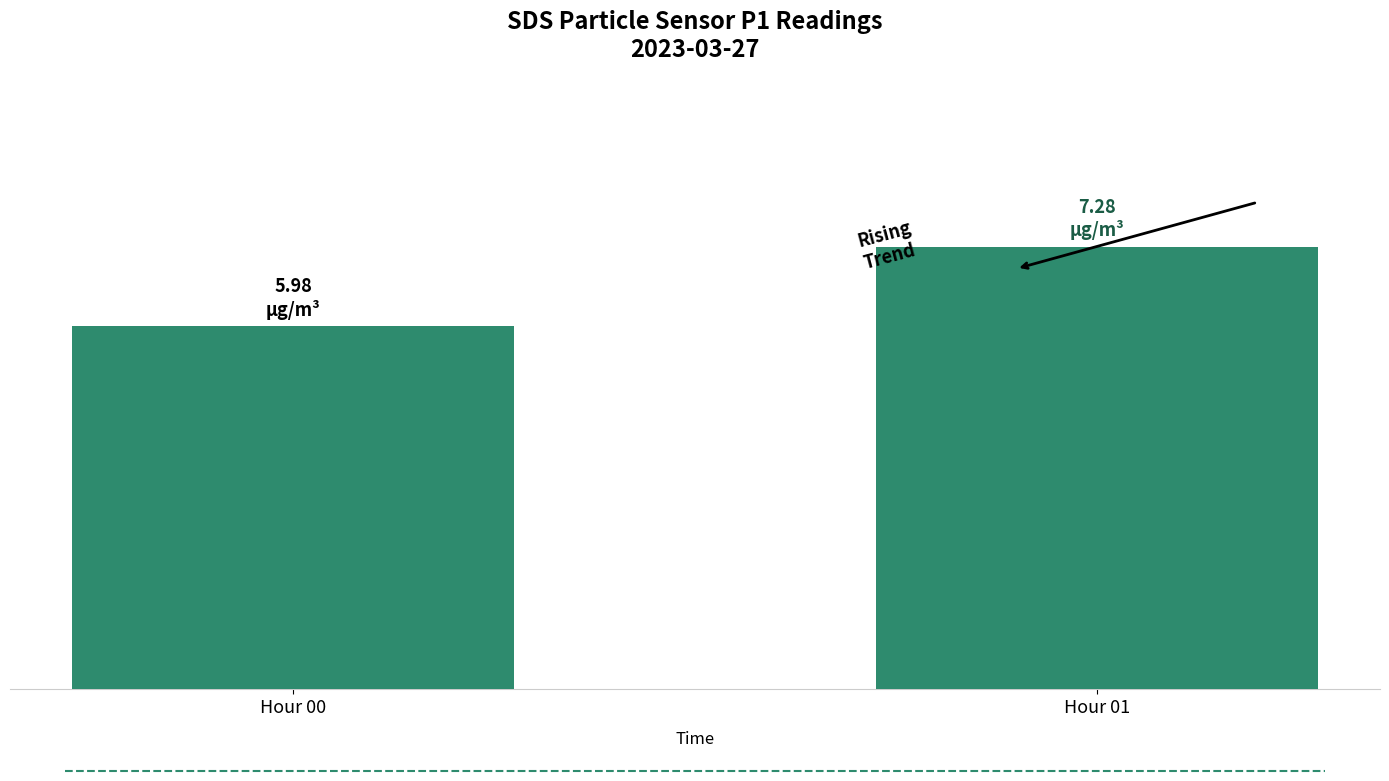

Where is the data nearest to the value 6?

Hour 00